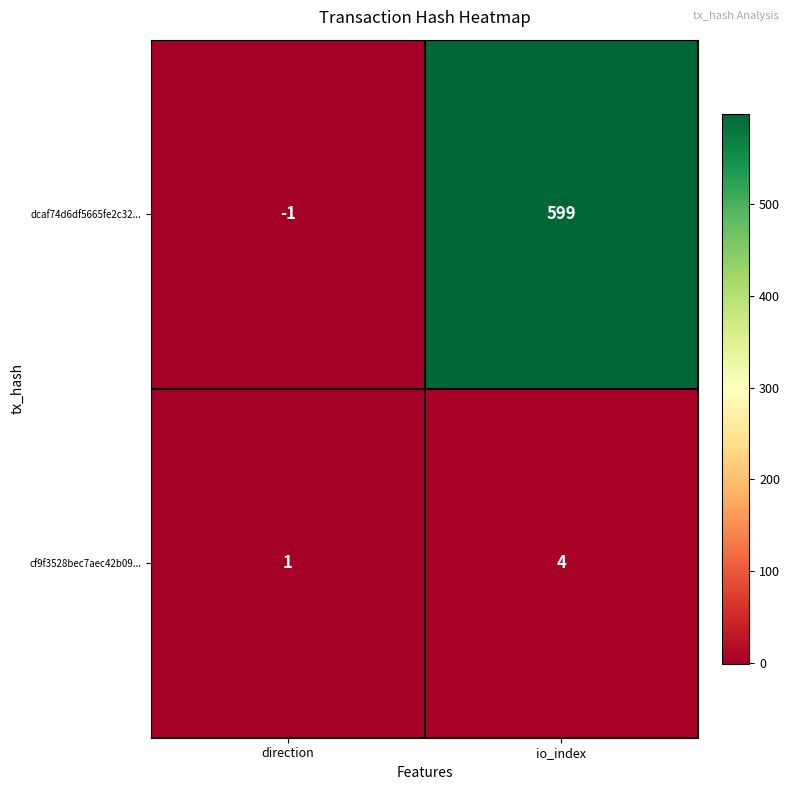

What is the smallest value displayed?

-1